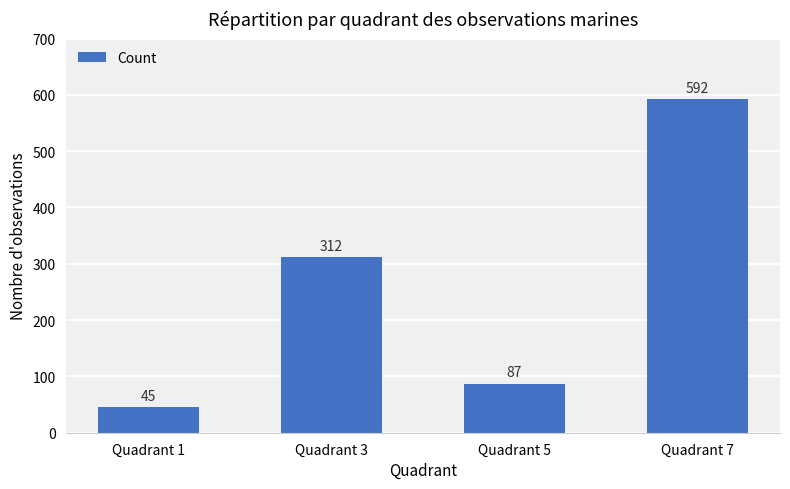

Which label corresponds to the largest value in the chart?

Quadrant 7